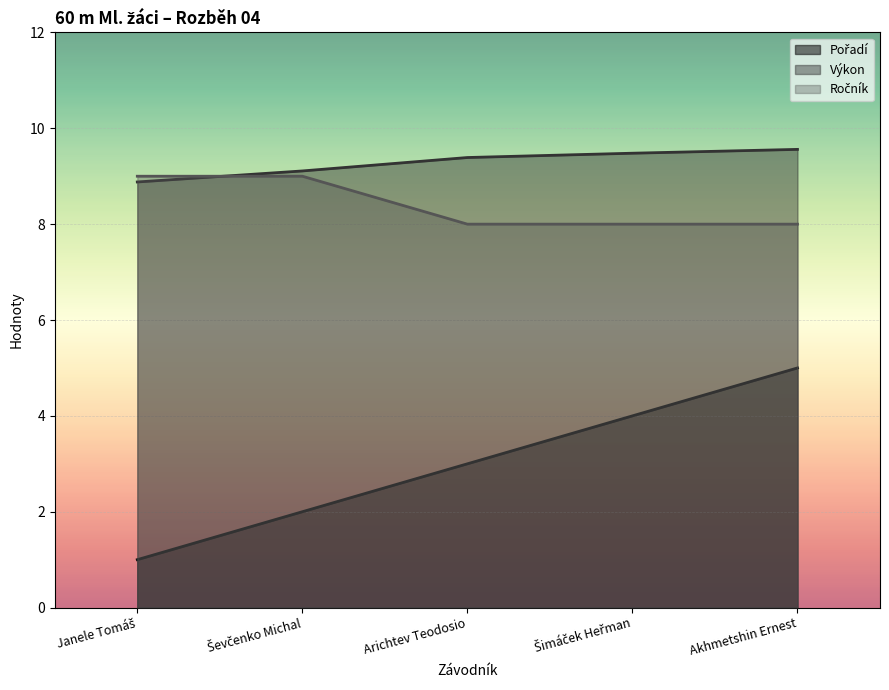

What is the difference between the maximum and minimum values in the Ročník series?

1.0